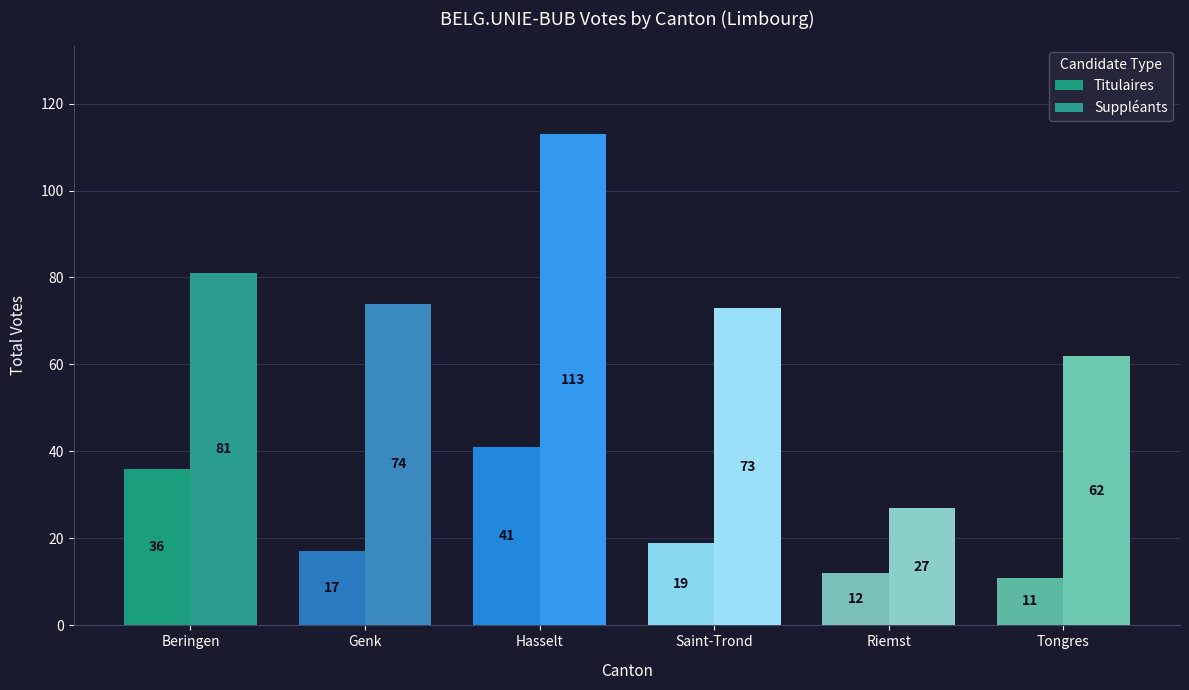

What is the difference between the Suppléants values at Genk and Hasselt?

39